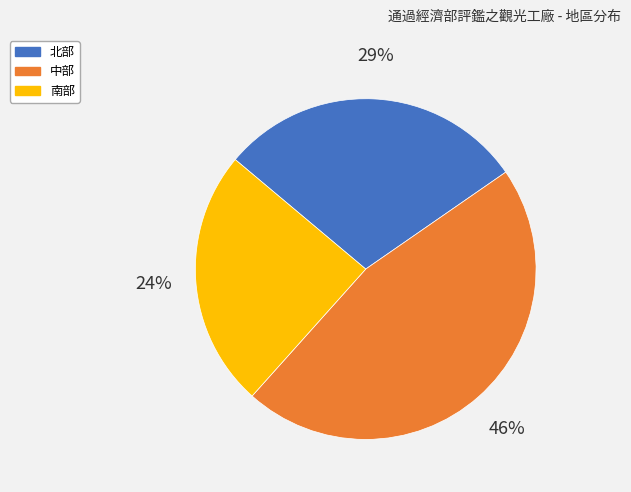

Which category has the smallest portion of the pie?

南部